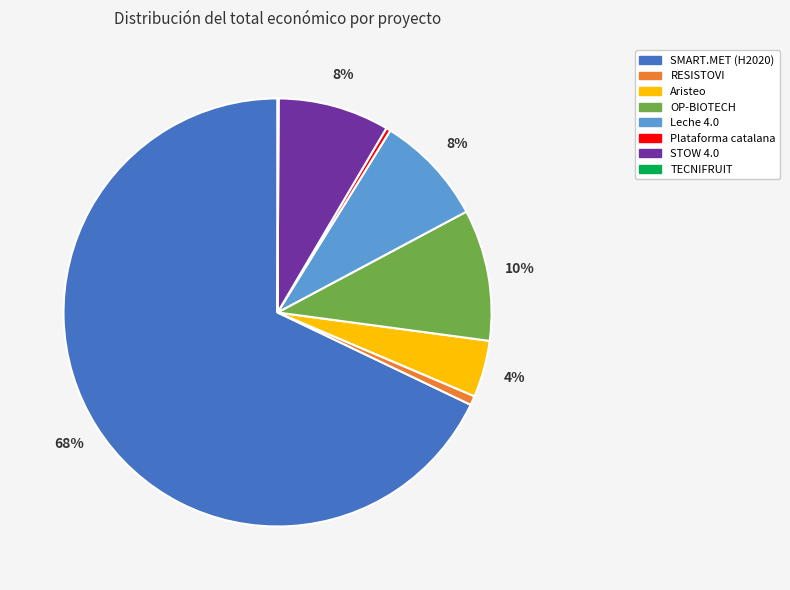

Is the sum of Aristeo and Plataforma catalana greater than half?

No